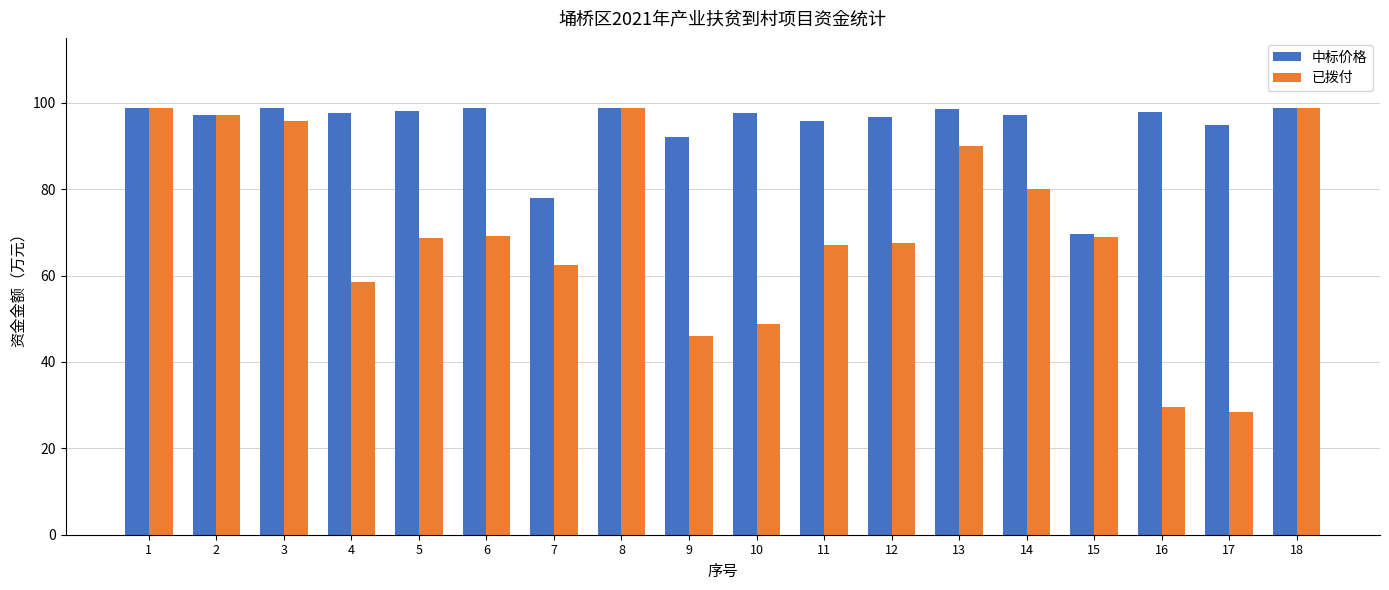

Which category has the lowest value across all series?

17